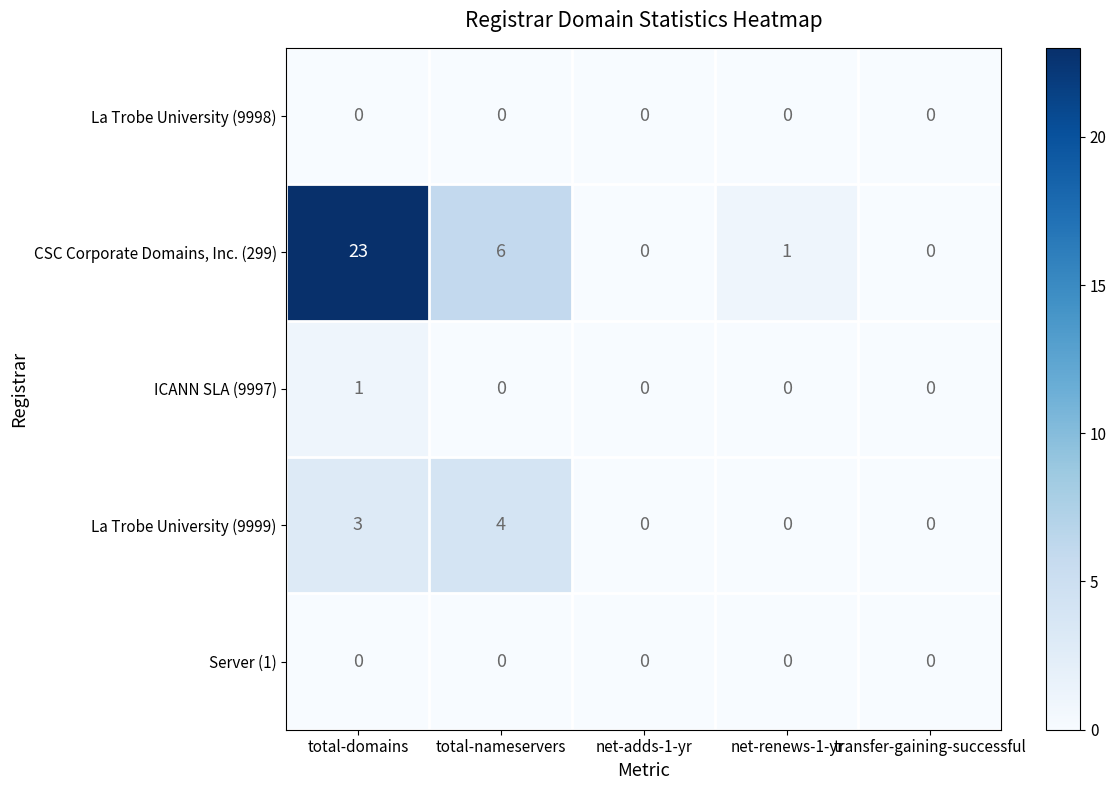

At how many categories does at least one series exceed 4?

2